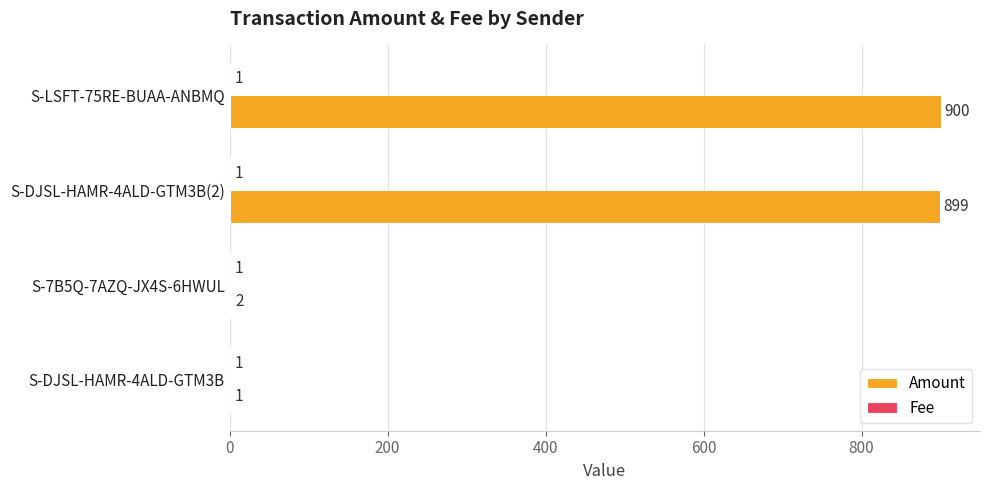

At which category is the sum across all series the highest?

S-LSFT-75RE-BUAA-ANBMQ